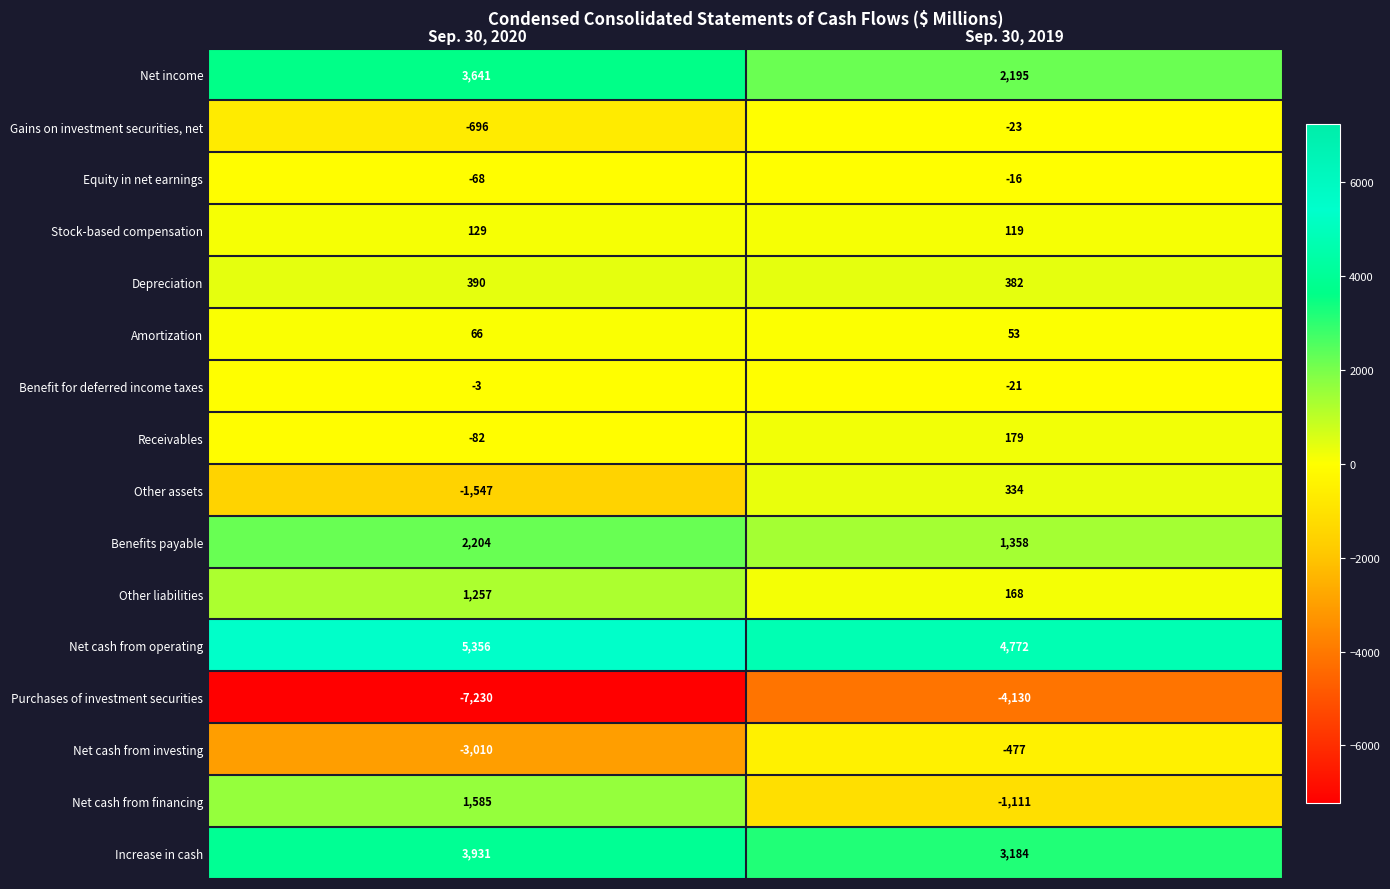

What is the sum of the Net income values at Sep. 30, 2019 and Sep. 30, 2020?

5836